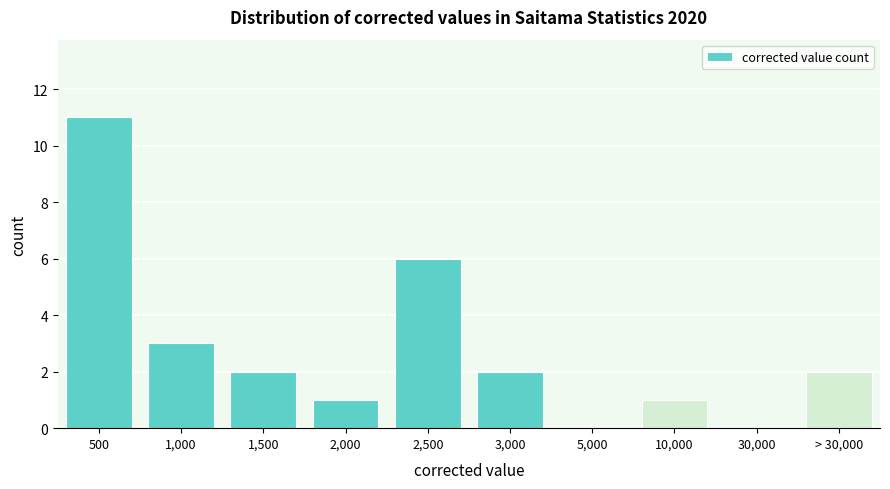

Reading left to right, what are all the values shown in this chart?

500=11	1,000=3	1,500=2	2,000=1	2,500=6	3,000=2	5,000=0	10,000=1	30,000=0	> 30,000=2